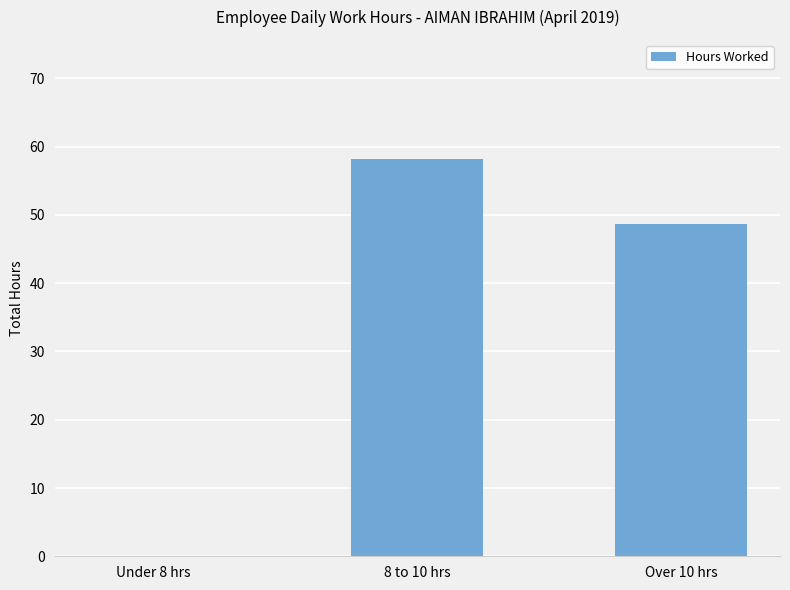

Is it true that the value at Under 8 hrs is 0.0?

True